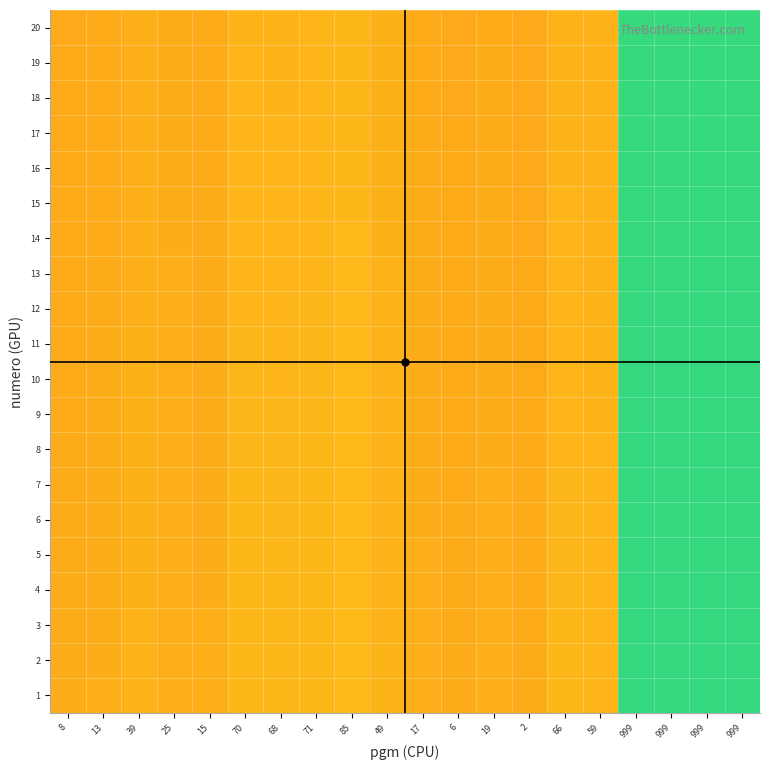

Reading left to right, extract all data points from this chart.

1: 8=0.0	13=0.0	39=0.0	25=0.0	15=0.0	70=0.1	68=0.1	71=0.1	85=0.1	49=0.0	17=0.0	6=0.0	19=0.0	2=0.0	66=0.1	59=0.1	999=1.0	999=1.0	999=1.0	999=1.0
2: 8=0.0	13=0.0	39=0.0	25=0.0	15=0.0	70=0.1	68=0.1	71=0.1	85=0.1	49=0.0	17=0.0	6=0.0	19=0.0	2=0.0	66=0.1	59=0.1	999=1.0	999=1.0	999=1.0	999=1.0
3: 8=0.0	13=0.0	39=0.0	25=0.0	15=0.0	70=0.1	68=0.1	71=0.1	85=0.1	49=0.0	17=0.0	6=0.0	19=0.0	2=-0.0	66=0.1	59=0.1	999=1.0	999=1.0	999=1.0	999=1.0
4: 8=0.0	13=0.0	39=0.0	25=0.0	15=0.0	70=0.1	68=0.1	71=0.1	85=0.1	49=0.0	17=0.0	6=0.0	19=0.0	2=-0.0	66=0.1	59=0.1	999=1.0	999=1.0	999=1.0	999=1.0
5: 8=0.0	13=0.0	39=0.0	25=0.0	15=0.0	70=0.1	68=0.1	71=0.1	85=0.1	49=0.0	17=0.0	6=0.0	19=0.0	2=-0.0	66=0.1	59=0.1	999=1.0	999=1.0	999=1.0	999=1.0
6: 8=0.0	13=0.0	39=0.0	25=0.0	15=0.0	70=0.1	68=0.1	71=0.1	85=0.1	49=0.0	17=0.0	6=0.0	19=0.0	2=-0.0	66=0.1	59=0.1	999=1.0	999=1.0	999=1.0	999=1.0
7: 8=0.0	13=0.0	39=0.0	25=0.0	15=0.0	70=0.1	68=0.1	71=0.1	85=0.1	49=0.0	17=0.0	6=-0.0	19=0.0	2=-0.0	66=0.1	59=0.1	999=1.0	999=1.0	999=1.0	999=1.0
8: 8=0.0	13=0.0	39=0.0	25=0.0	15=0.0	70=0.1	68=0.1	71=0.1	85=0.1	49=0.0	17=0.0	6=-0.0	19=0.0	2=-0.0	66=0.1	59=0.1	999=1.0	999=1.0	999=1.0	999=1.0
9: 8=-0.0	13=0.0	39=0.0	25=0.0	15=0.0	70=0.1	68=0.1	71=0.1	85=0.1	49=0.0	17=0.0	6=-0.0	19=0.0	2=-0.0	66=0.1	59=0.1	999=1.0	999=1.0	999=1.0	999=1.0
10: 8=-0.0	13=0.0	39=0.0	25=0.0	15=0.0	70=0.1	68=0.1	71=0.1	85=0.1	49=0.0	17=0.0	6=-0.0	19=0.0	2=-0.0	66=0.1	59=0.0	999=1.0	999=1.0	999=1.0	999=1.0
11: 8=-0.0	13=0.0	39=0.0	25=0.0	15=0.0	70=0.1	68=0.1	71=0.1	85=0.1	49=0.0	17=0.0	6=-0.0	19=0.0	2=-0.0	66=0.1	59=0.0	999=1.0	999=1.0	999=1.0	999=1.0
12: 8=-0.0	13=0.0	39=0.0	25=0.0	15=0.0	70=0.1	68=0.1	71=0.1	85=0.1	49=0.0	17=0.0	6=-0.0	19=0.0	2=-0.0	66=0.1	59=0.0	999=1.0	999=1.0	999=1.0	999=1.0
13: 8=-0.0	13=0.0	39=0.0	25=0.0	15=0.0	70=0.1	68=0.1	71=0.1	85=0.1	49=0.0	17=0.0	6=-0.0	19=0.0	2=-0.0	66=0.1	59=0.0	999=1.0	999=1.0	999=1.0	999=1.0
14: 8=-0.0	13=-0.0	39=0.0	25=0.0	15=0.0	70=0.1	68=0.1	71=0.1	85=0.1	49=0.0	17=0.0	6=-0.0	19=0.0	2=-0.0	66=0.1	59=0.0	999=1.0	999=1.0	999=1.0	999=1.0
15: 8=-0.0	13=-0.0	39=0.0	25=0.0	15=0.0	70=0.1	68=0.1	71=0.1	85=0.1	49=0.0	17=0.0	6=-0.0	19=0.0	2=-0.0	66=0.1	59=0.0	999=1.0	999=1.0	999=1.0	999=1.0
16: 8=-0.0	13=-0.0	39=0.0	25=0.0	15=-0.0	70=0.1	68=0.1	71=0.1	85=0.1	49=0.0	17=0.0	6=-0.0	19=0.0	2=-0.0	66=0.1	59=0.0	999=1.0	999=1.0	999=1.0	999=1.0
17: 8=-0.0	13=-0.0	39=0.0	25=0.0	15=-0.0	70=0.1	68=0.1	71=0.1	85=0.1	49=0.0	17=0.0	6=-0.0	19=0.0	2=-0.0	66=0.0	59=0.0	999=1.0	999=1.0	999=1.0	999=1.0
18: 8=-0.0	13=-0.0	39=0.0	25=0.0	15=-0.0	70=0.1	68=0.1	71=0.1	85=0.1	49=0.0	17=-0.0	6=-0.0	19=0.0	2=-0.0	66=0.0	59=0.0	999=1.0	999=1.0	999=1.0	999=1.0
19: 8=-0.0	13=-0.0	39=0.0	25=0.0	15=-0.0	70=0.1	68=0.0	71=0.1	85=0.1	49=0.0	17=-0.0	6=-0.0	19=0.0	2=-0.0	66=0.0	59=0.0	999=1.0	999=1.0	999=1.0	999=1.0
20: 8=-0.0	13=-0.0	39=0.0	25=0.0	15=-0.0	70=0.1	68=0.0	71=0.1	85=0.1	49=0.0	17=-0.0	6=-0.0	19=-0.0	2=-0.0	66=0.0	59=0.0	999=1.0	999=1.0	999=1.0	999=1.0